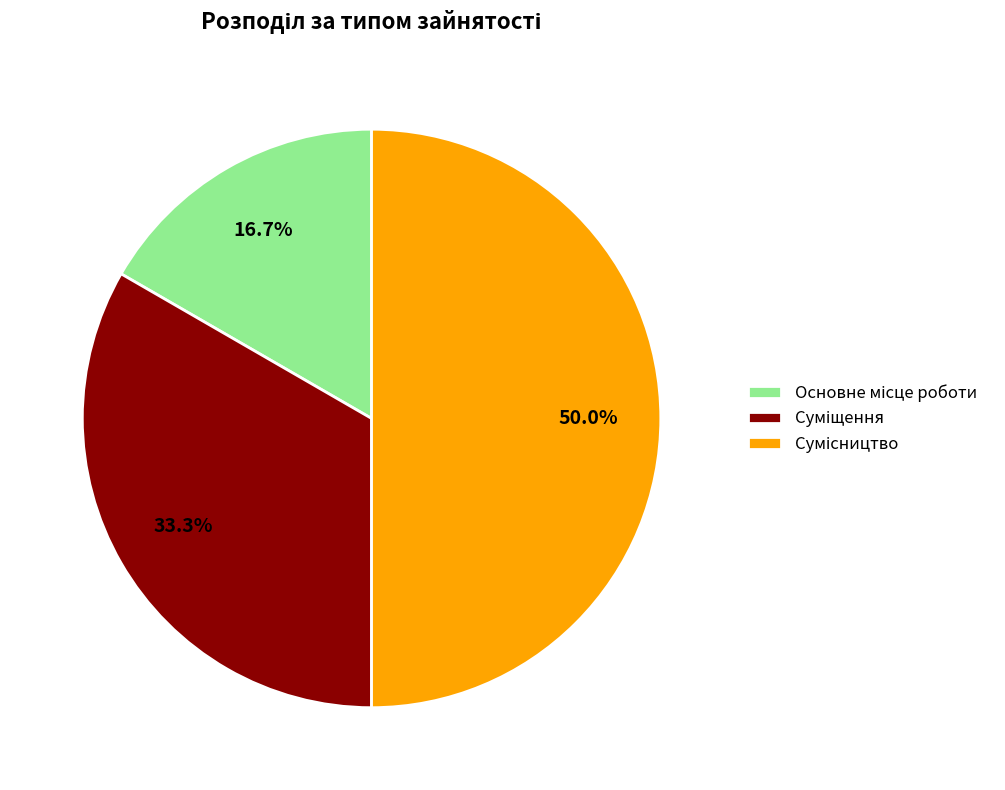

The Основне місце роботи slice represents 25% of the pie. True or false?

False